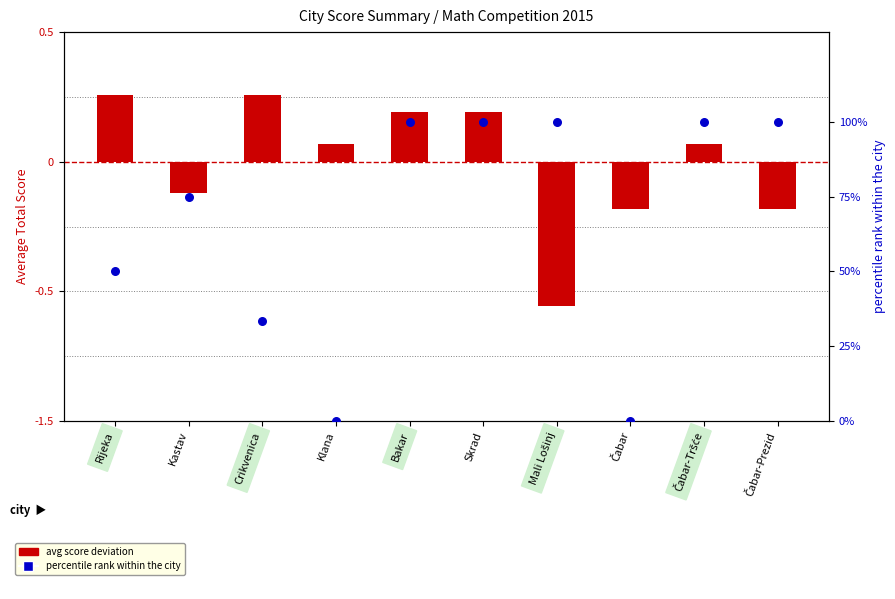

At which category is the sum across all series the highest?

Bakar